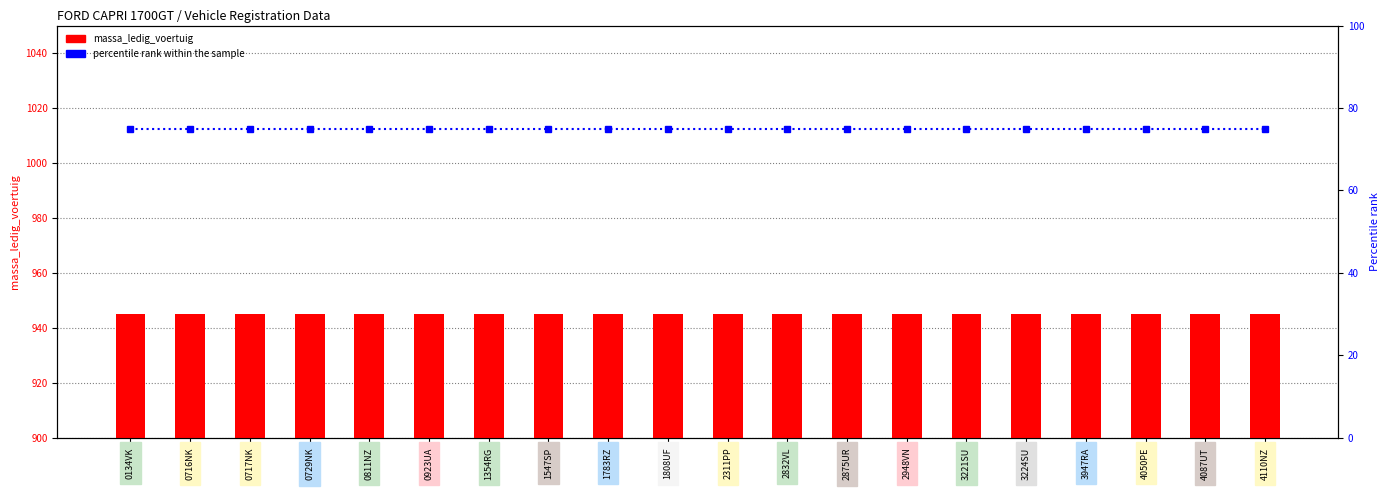

Which category has the highest value across all series?

0134VK